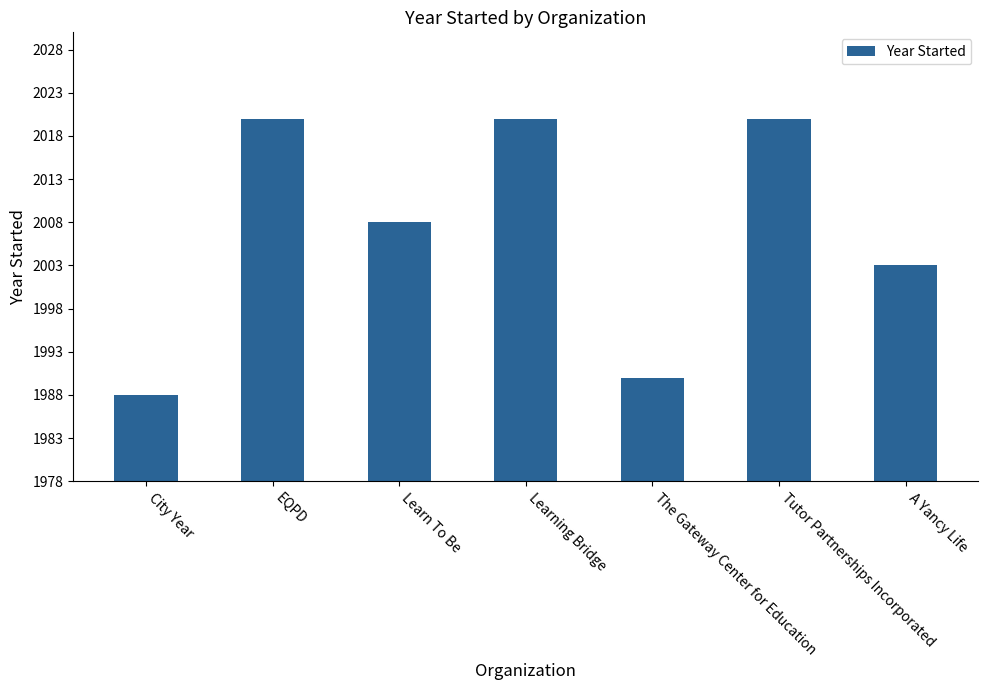

Is it true that the value at EQPD is 486?

False